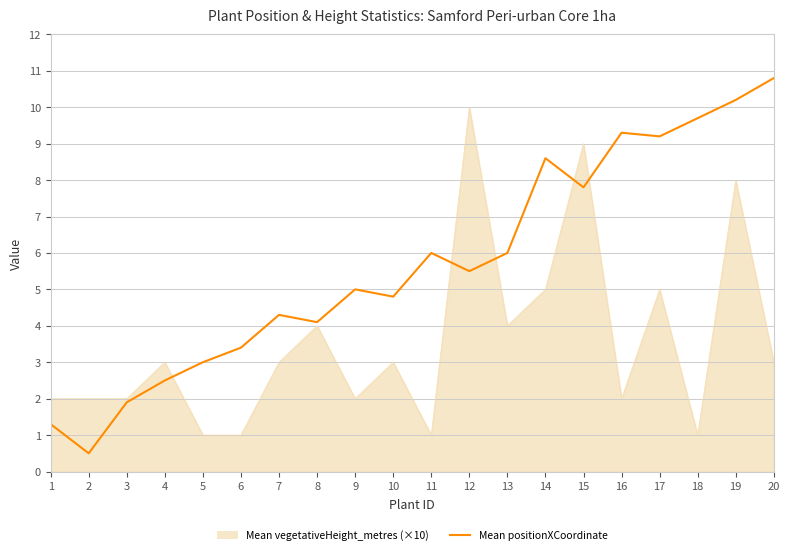

What is the smallest value displayed?

0.5